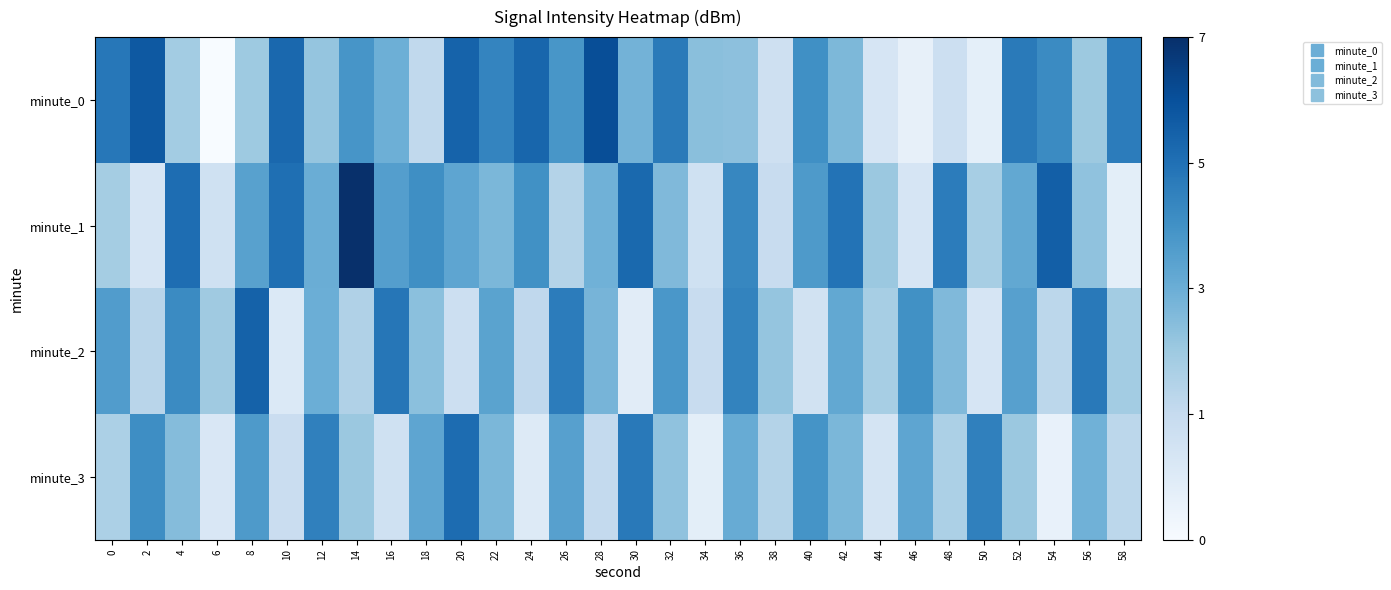

How many distinct data groups are displayed?

4